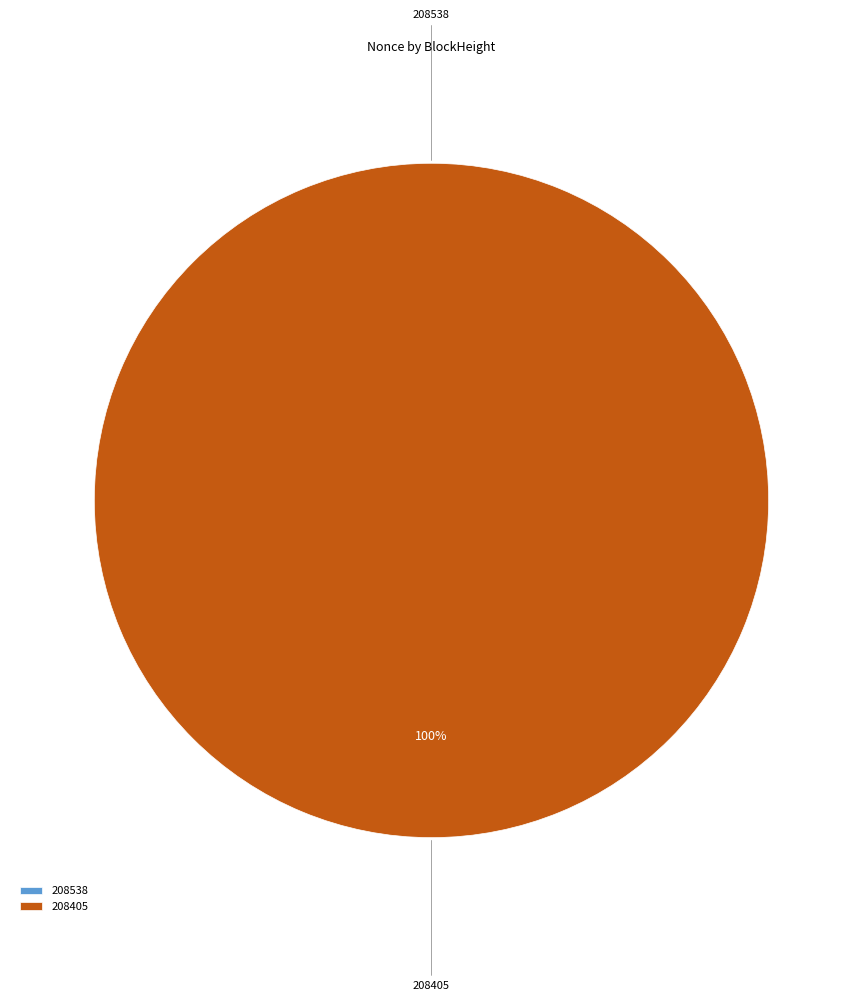

Which has a higher value, 208405 or 208538?

208405